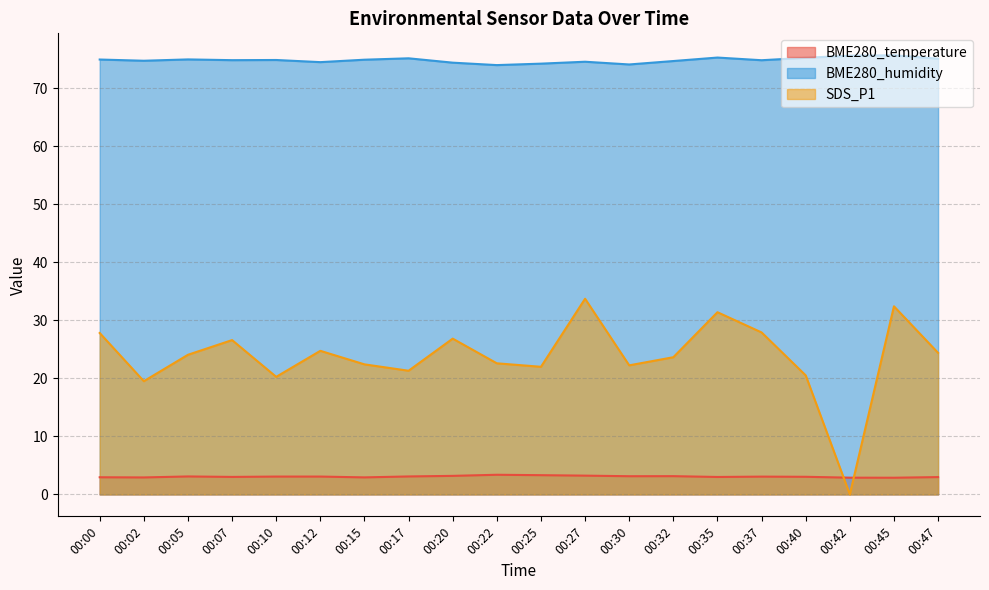

Reading right to left, extract all data points from this chart.

BME280_temperature: 3.0	2.9	2.9	3.0	3.1	3.0	3.1	3.1	3.2	3.3	3.4	3.2	3.1	2.9	3.1	3.1	3.0	3.1	2.9	3.0
BME280_humidity: 75.0	75.6	75.6	75.2	74.8	75.2	74.7	74.1	74.5	74.2	74.0	74.4	75.1	74.9	74.5	74.8	74.8	74.9	74.7	74.9
SDS_P1: 24.4	32.4	0.0	20.5	27.9	31.4	23.6	22.2	33.7	22.0	22.6	26.8	21.3	22.4	24.7	20.2	26.6	24.1	19.5	27.8